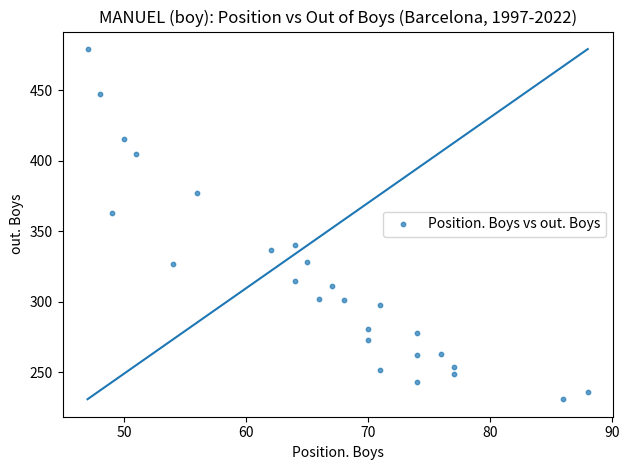

What is the range of Y values (max minus min)?

248